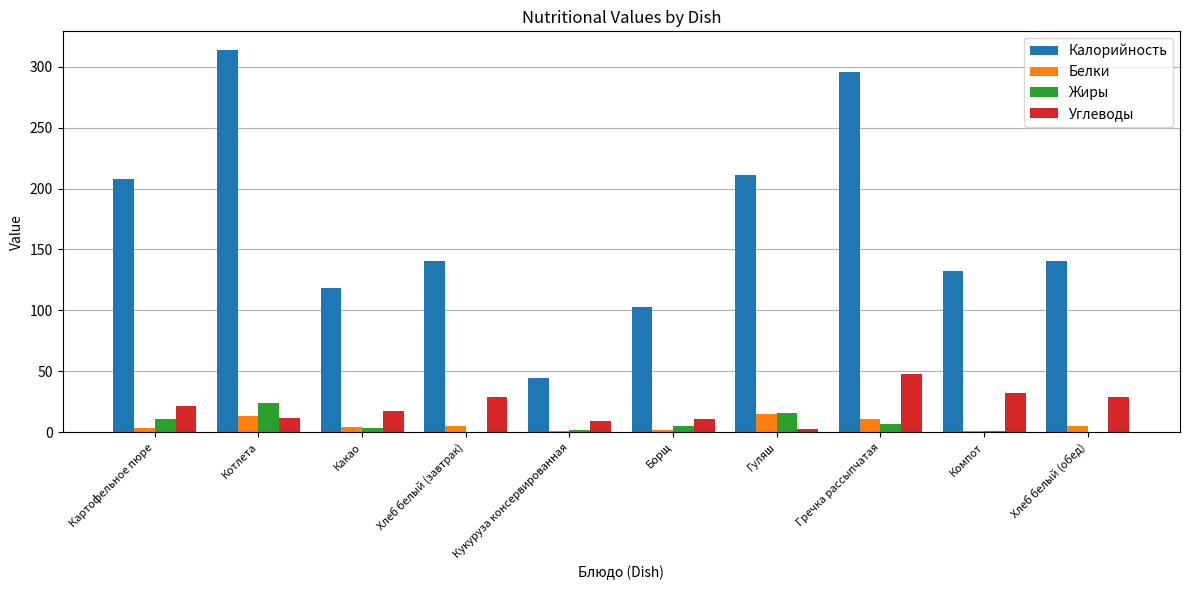

Is it true that Углеводы equals 12.9 at Гречка рассыпчатая?

False